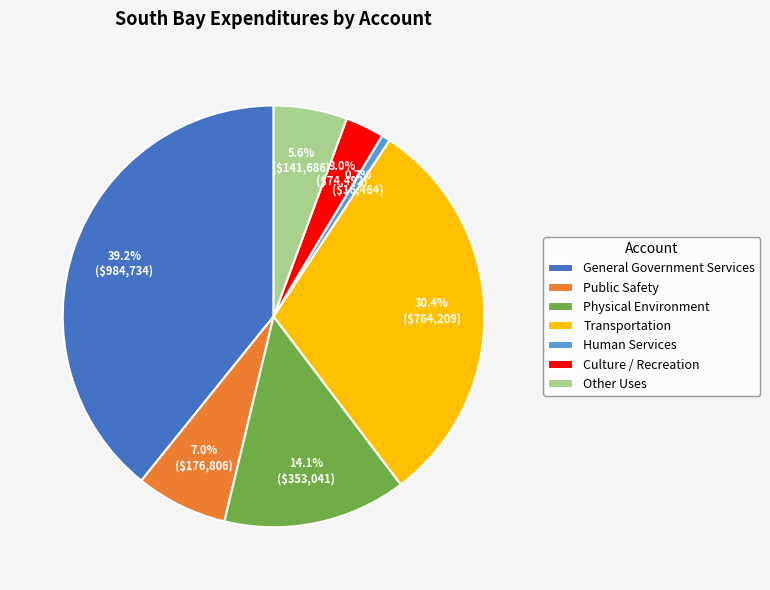

Does Other Uses account for over 50% of the chart?

No